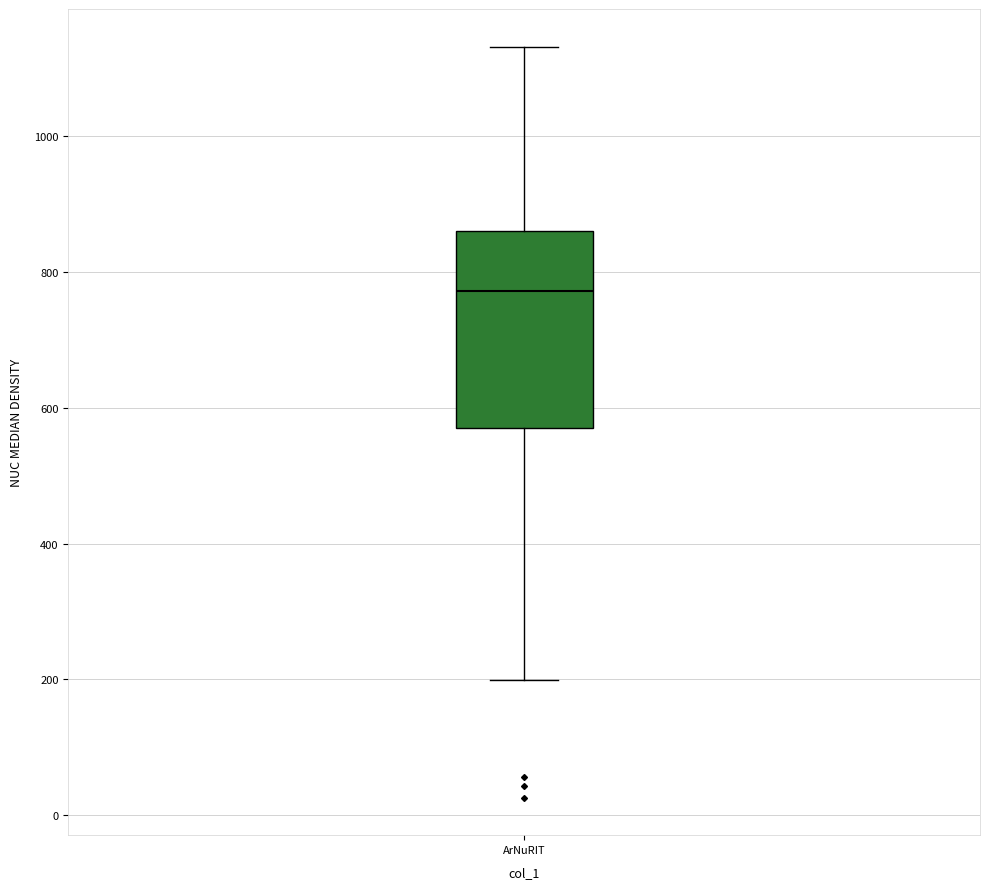

Read this box plot against the y-axis: the position of the median line, the range covered by the box, and the ends of both whiskers. The values are not printed on the chart, so give them approximately, as read against the axis.

median 780, box 580 to 860, whiskers 200 to 1140